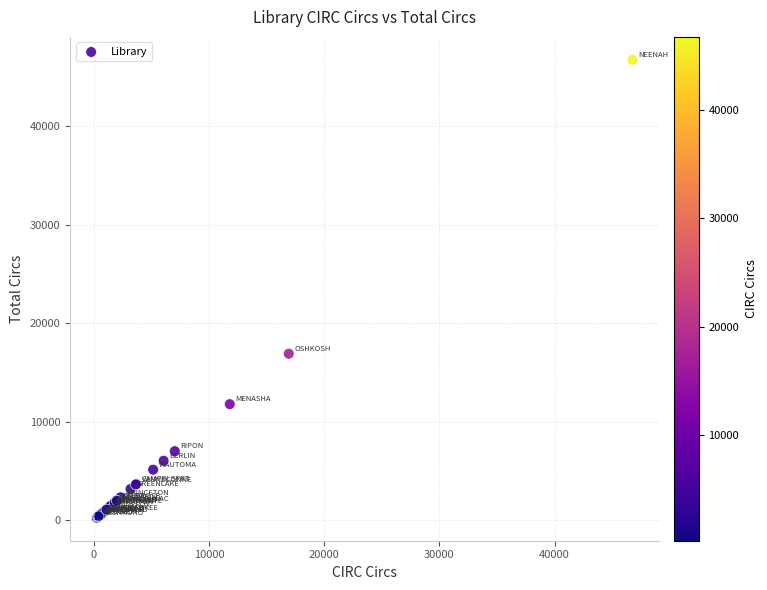

What Y value in the scatter plot is closest to 23515?

16927